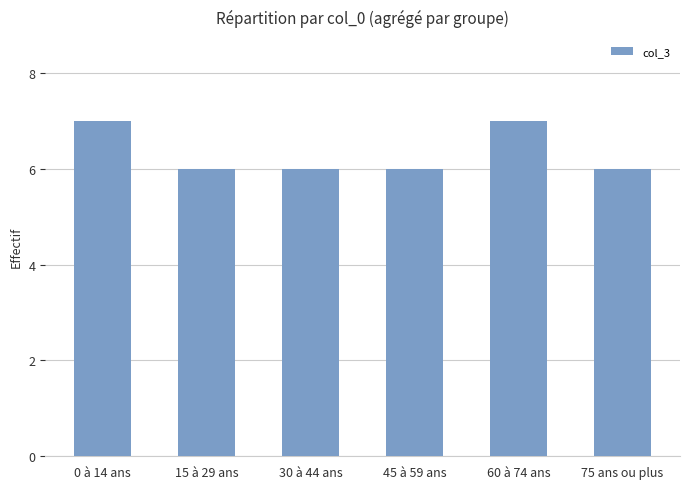

What is the smallest value displayed?

6